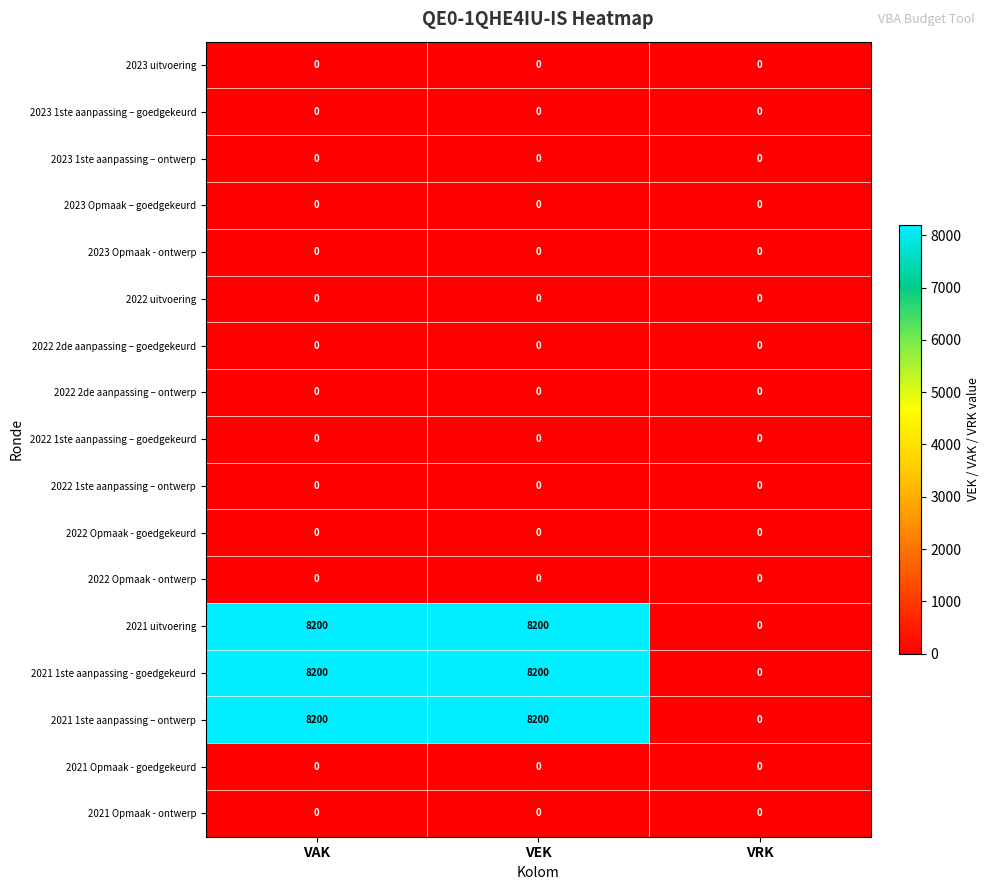

What is the greatest value displayed?

8200